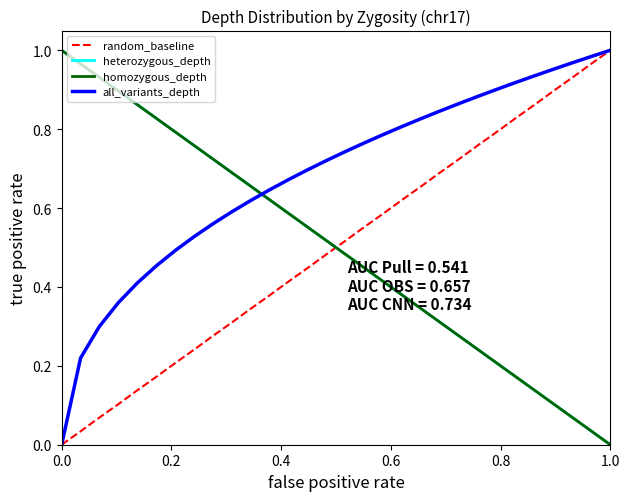

How many values in the random_baseline series exceed 0?

29